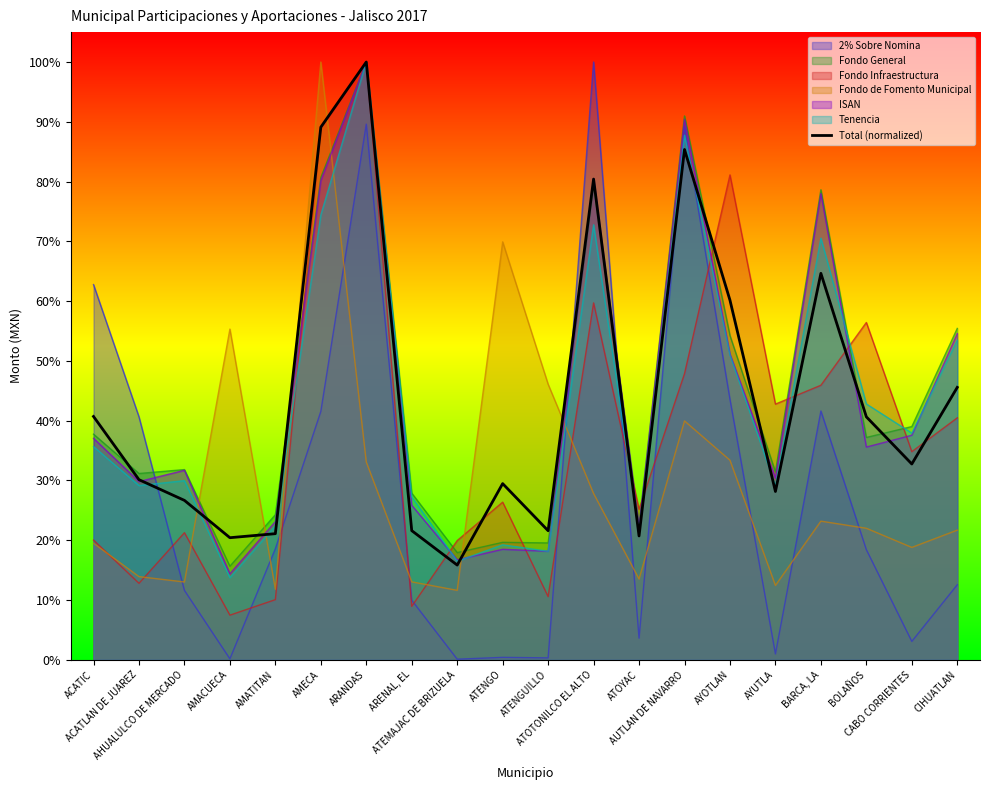

What is the change in value from AHUALULCO DE MERCADO to AMECA?

+0.6